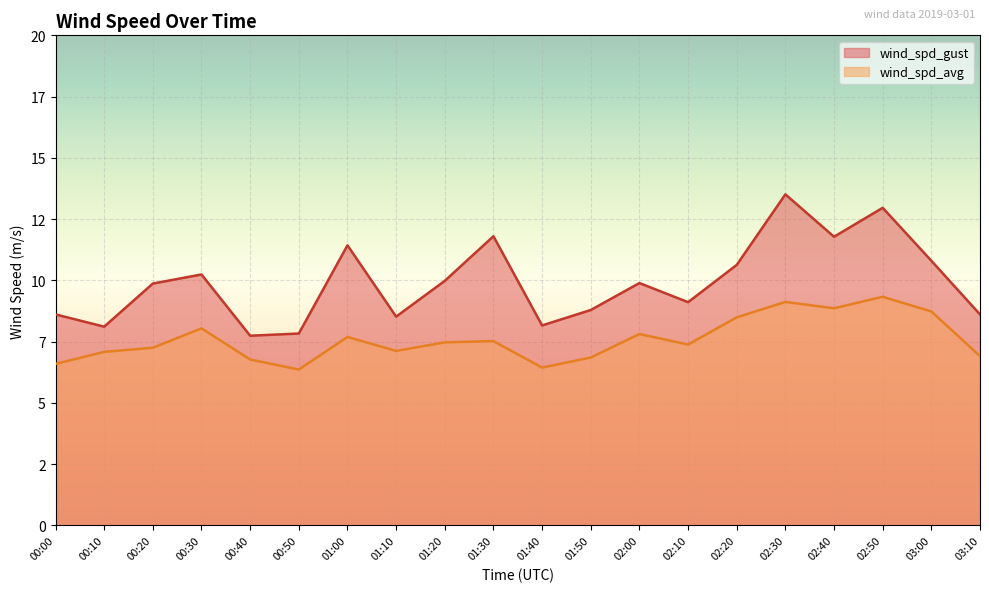

What is the lowest value of the wind_spd_gust series?

7.7